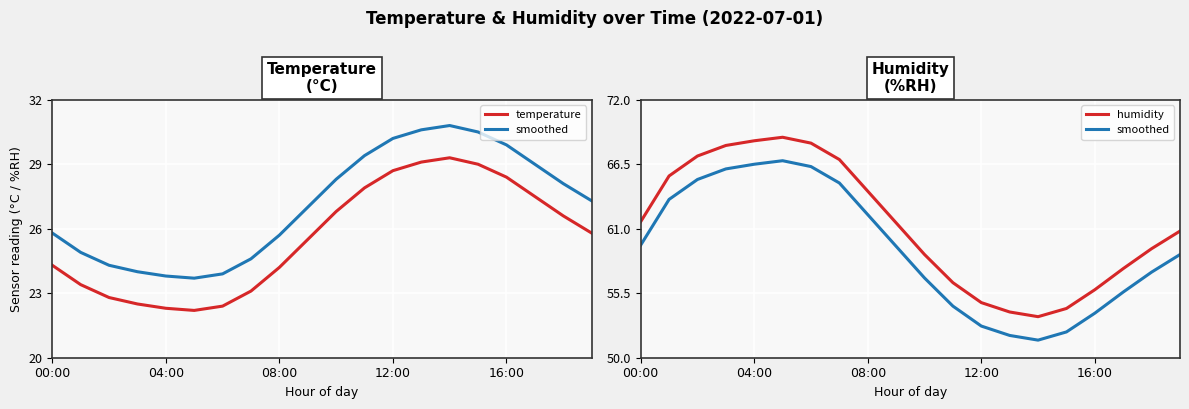

Where does the smoothed series first go above 59?

00:00